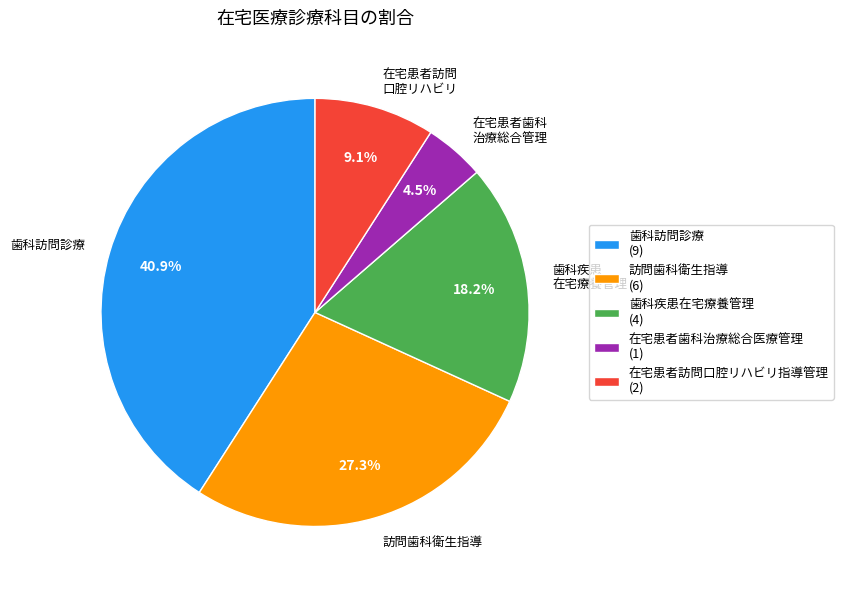

Which has a higher value, 在宅患者訪問 口腔リハビリ or 訪問歯科衛生指導?

訪問歯科衛生指導